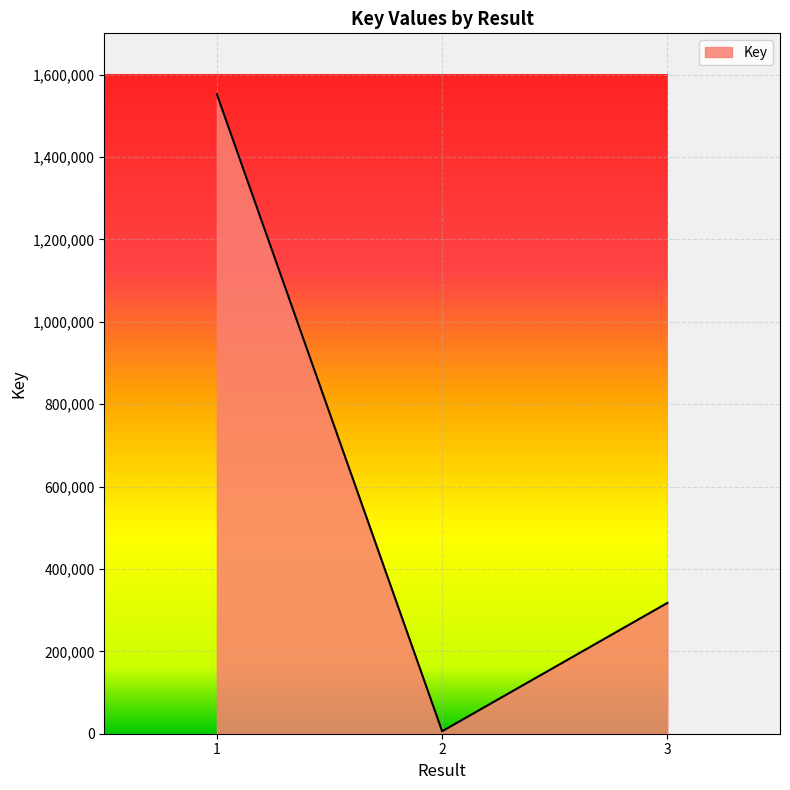

Which label corresponds to the largest value in the chart?

1